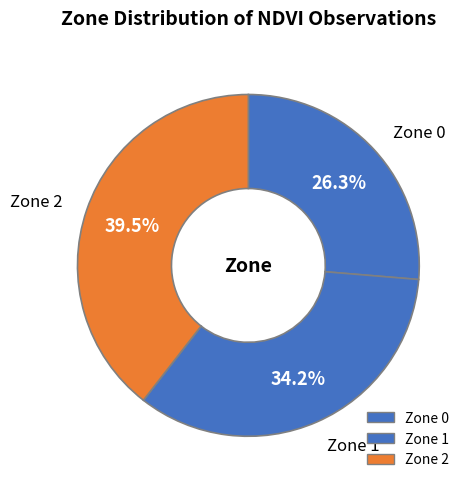

How many slices are in this pie chart?

3